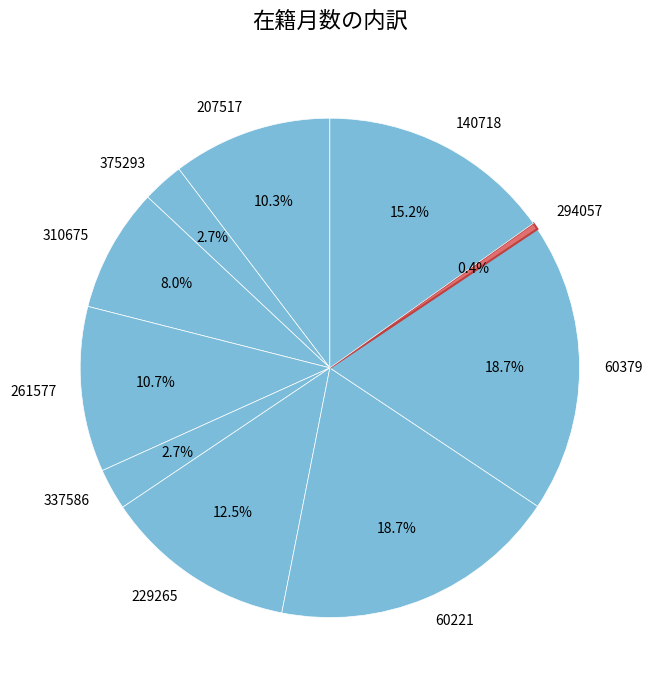

What is the smallest slice in the pie chart?

294057